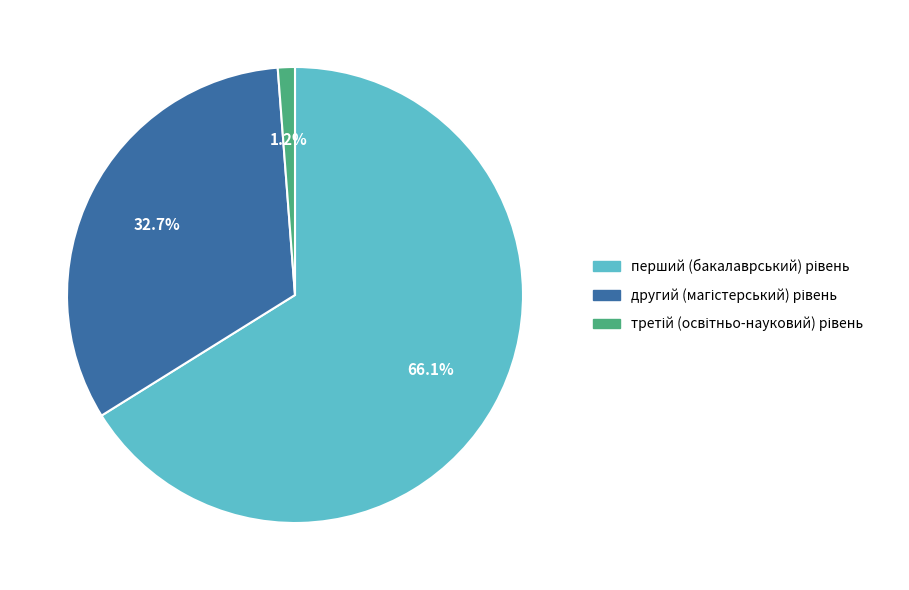

Is there a majority slice in this chart?

Yes